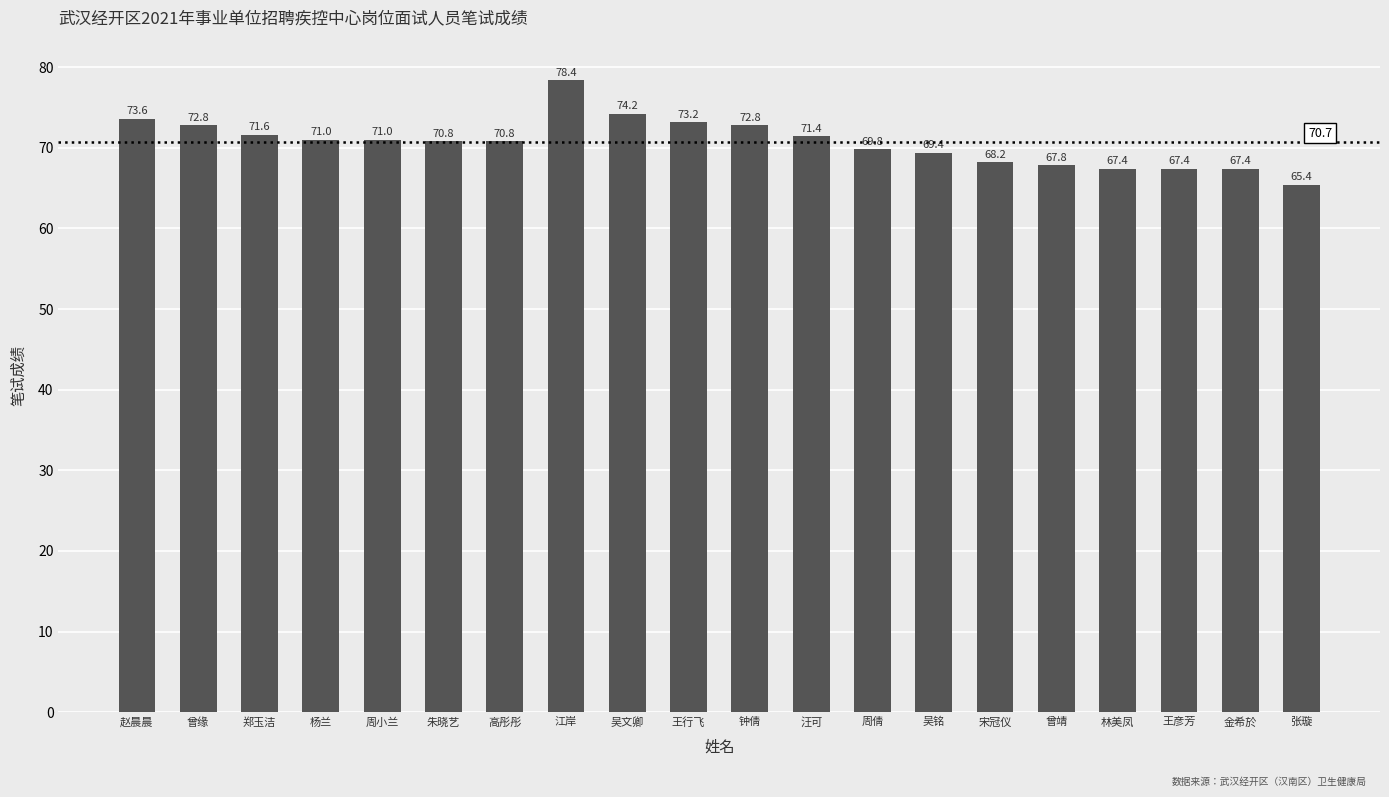

How many bars are there in total?

20